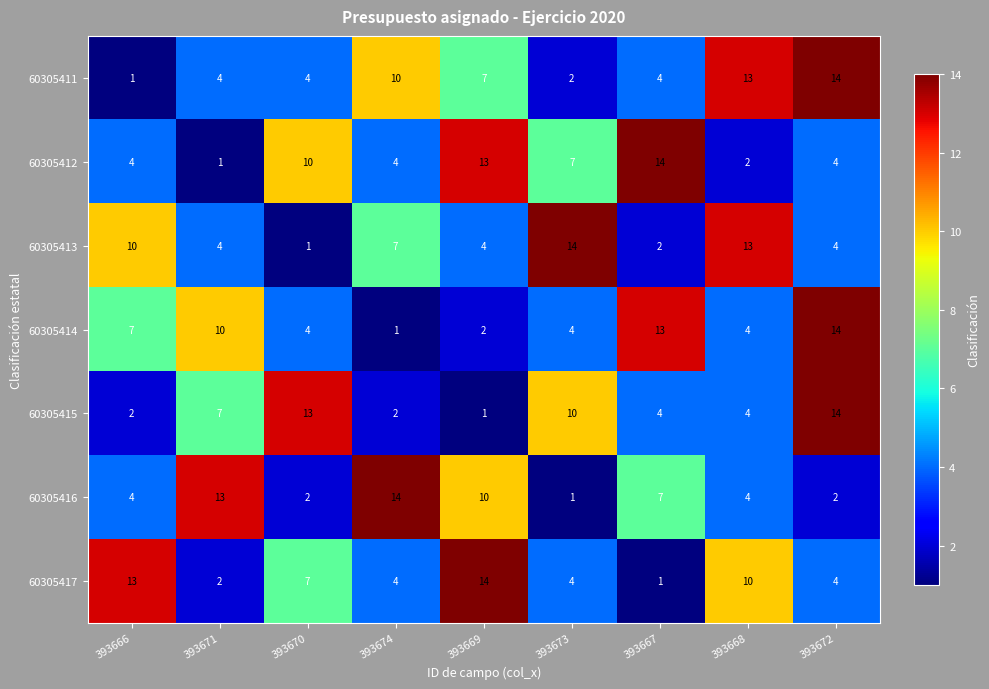

How many 60305412 values are between 4 and 10?

5